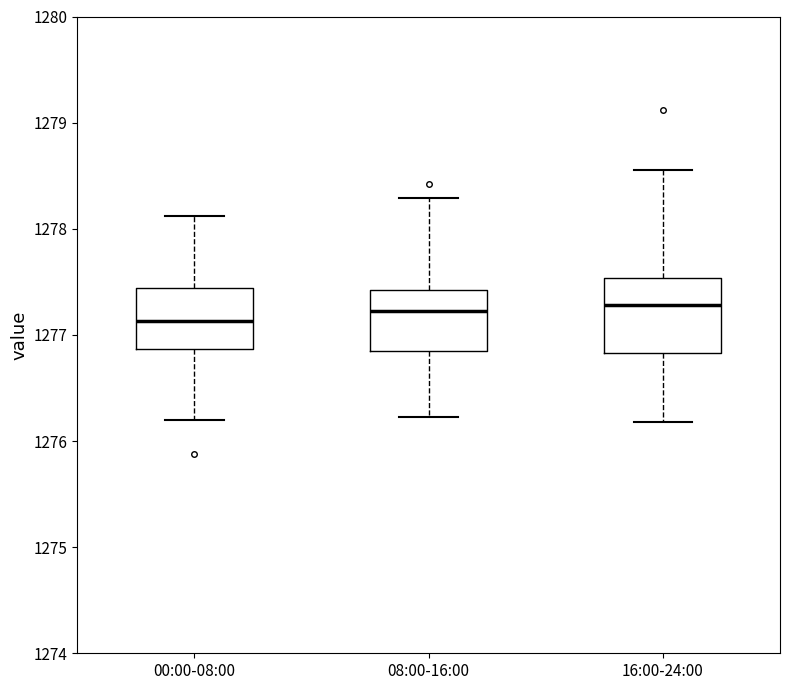

Where does the upper whisker of the box for 16:00-24:00 end on the y-axis? The values are not printed on the chart, so give them approximately, as read against the axis.

1278.6